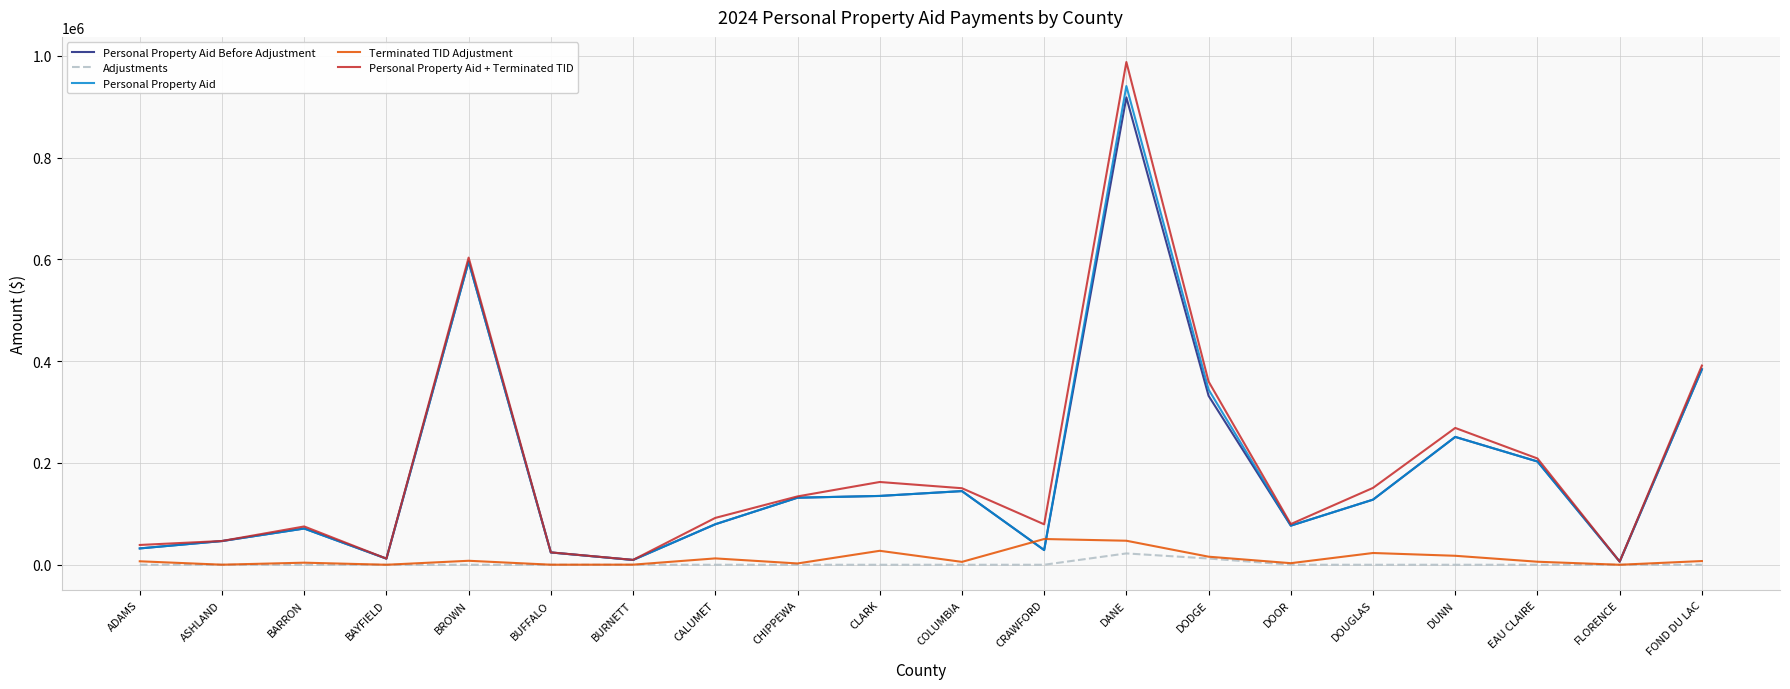

What is the greatest value displayed?

987699.0